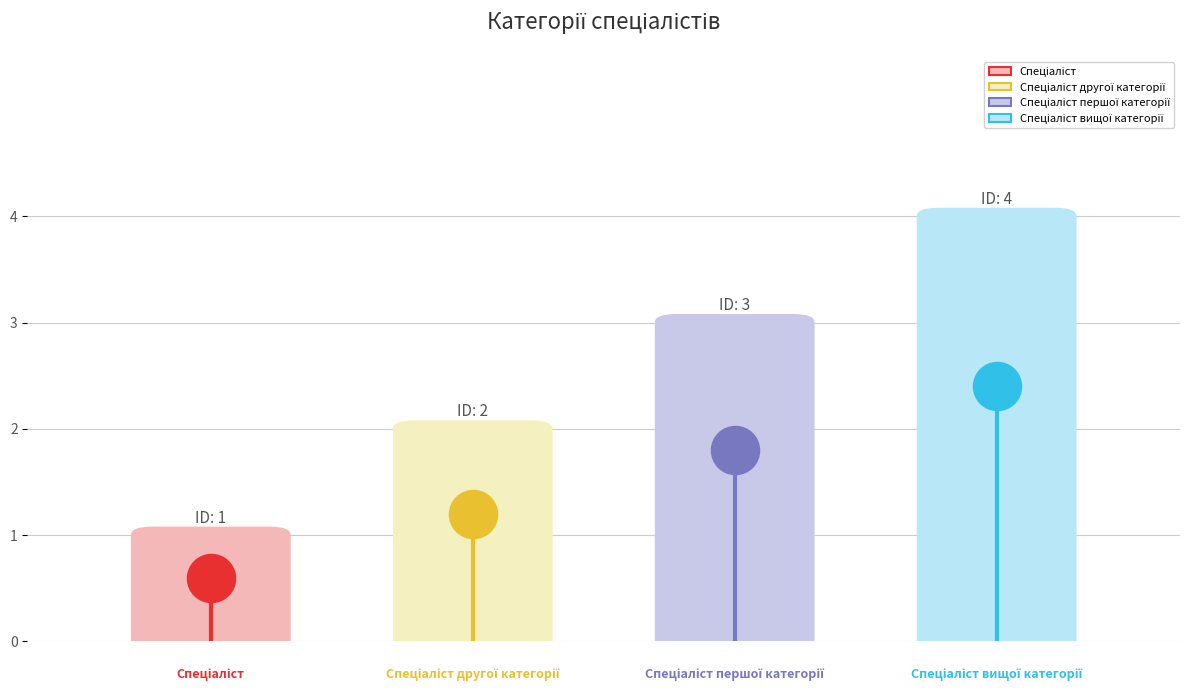

What is the ratio of the value at Спеціаліст першої категорії to the value at Спеціаліст вищої категорії?

0.8